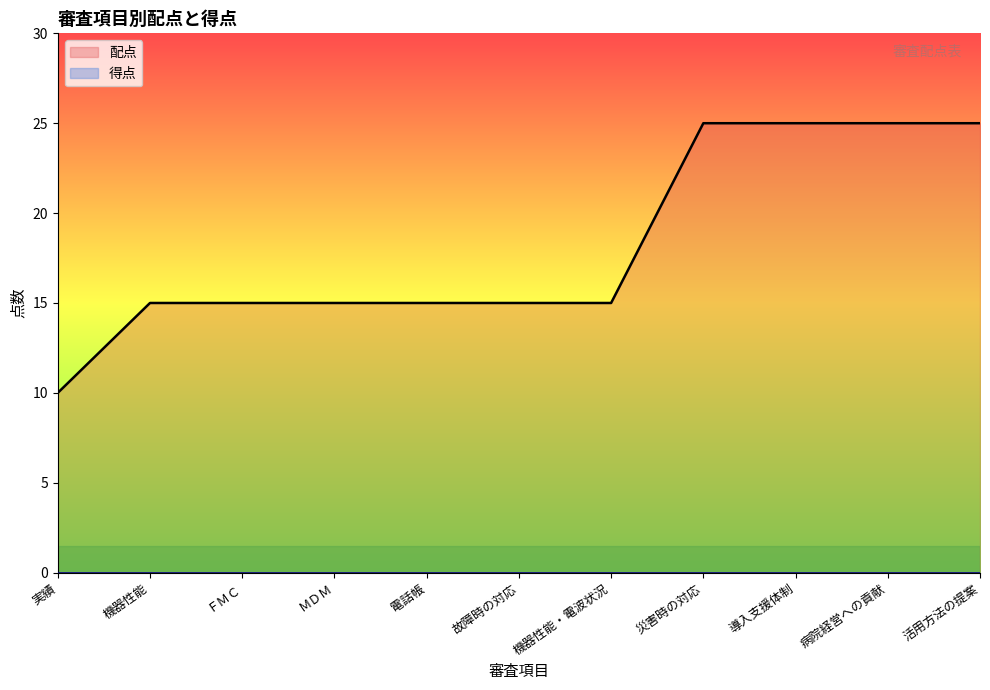

Rank the categories by value from highest to lowest.

災害時の対応, 導入支援体制, 病院経営への貢献, 活用方法の提案, 機器性能, ＦＭＣ, ＭＤＭ, 電話帳, 故障時の対応, 機器性能・電波状況, 実績